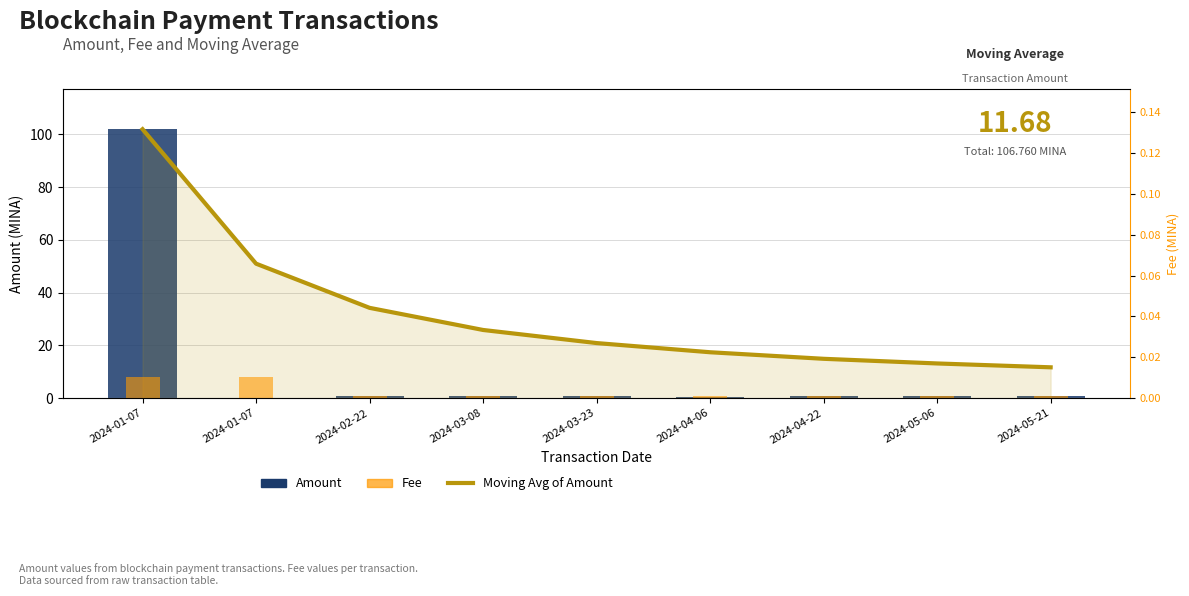

The value of Fee at 2024-01-07 is 0.0. True or false?

True